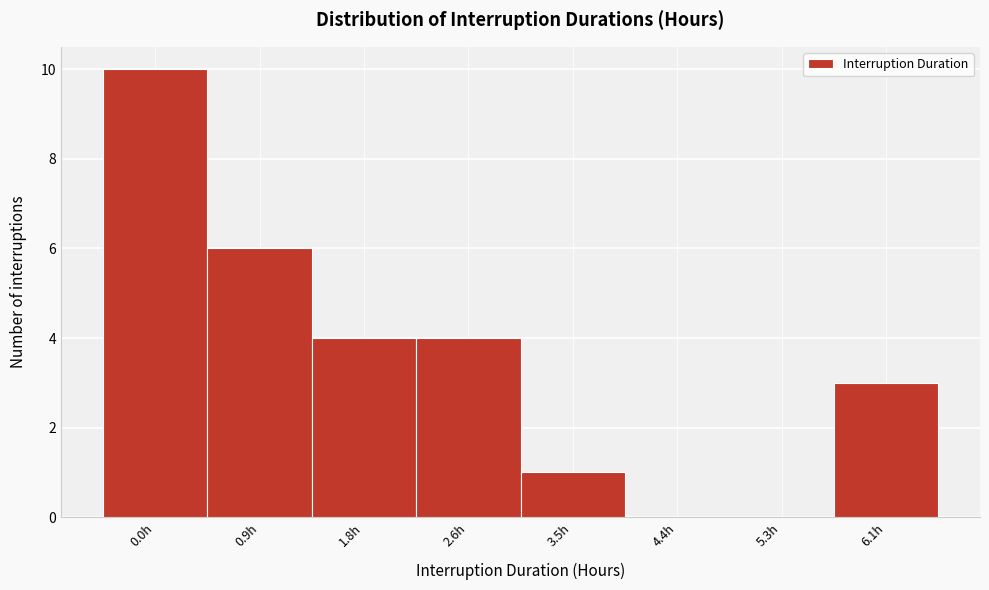

Reading right to left, extract all data points from this chart.

6.1h=3	5.3h=0	4.4h=0	3.5h=1	2.6h=4	1.8h=4	0.9h=6	0.0h=10